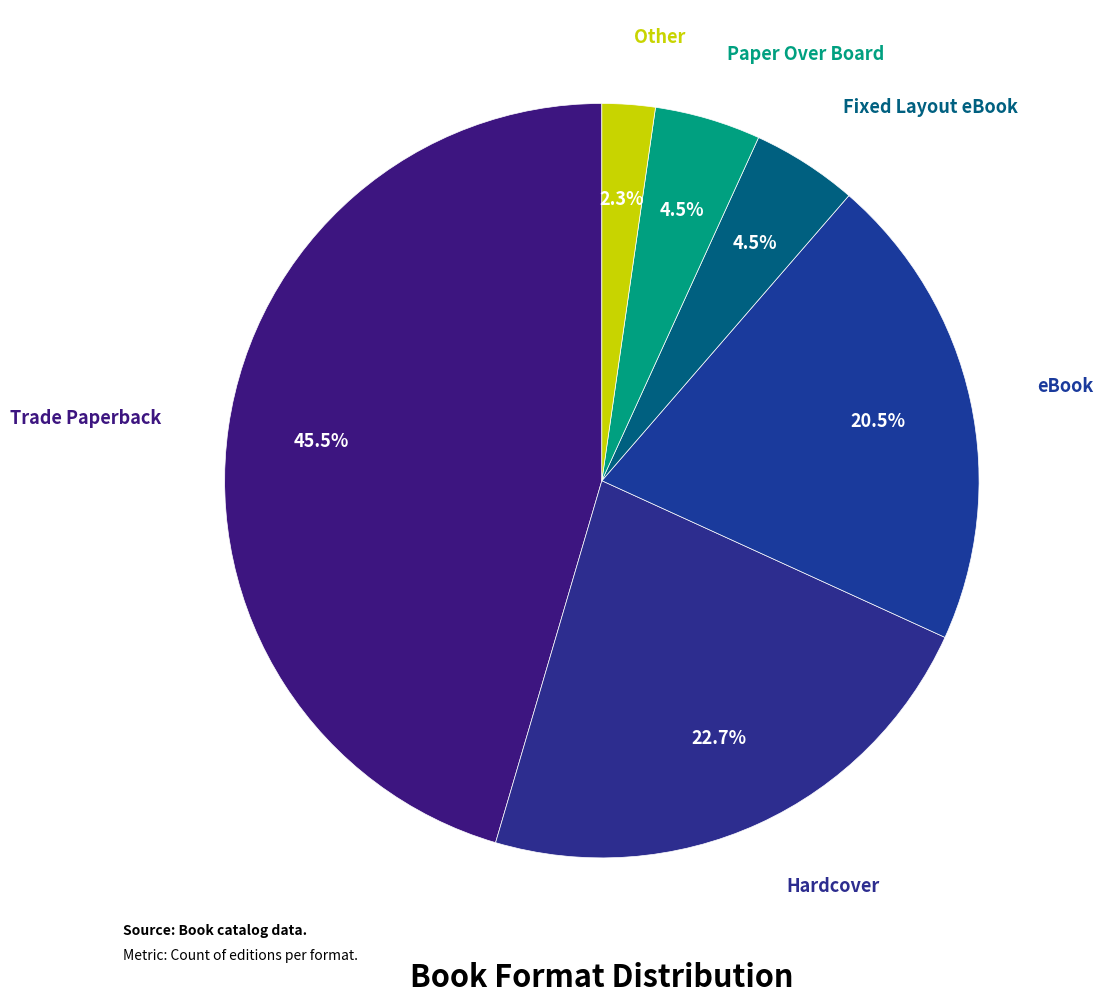

How many slices are in this pie chart?

6